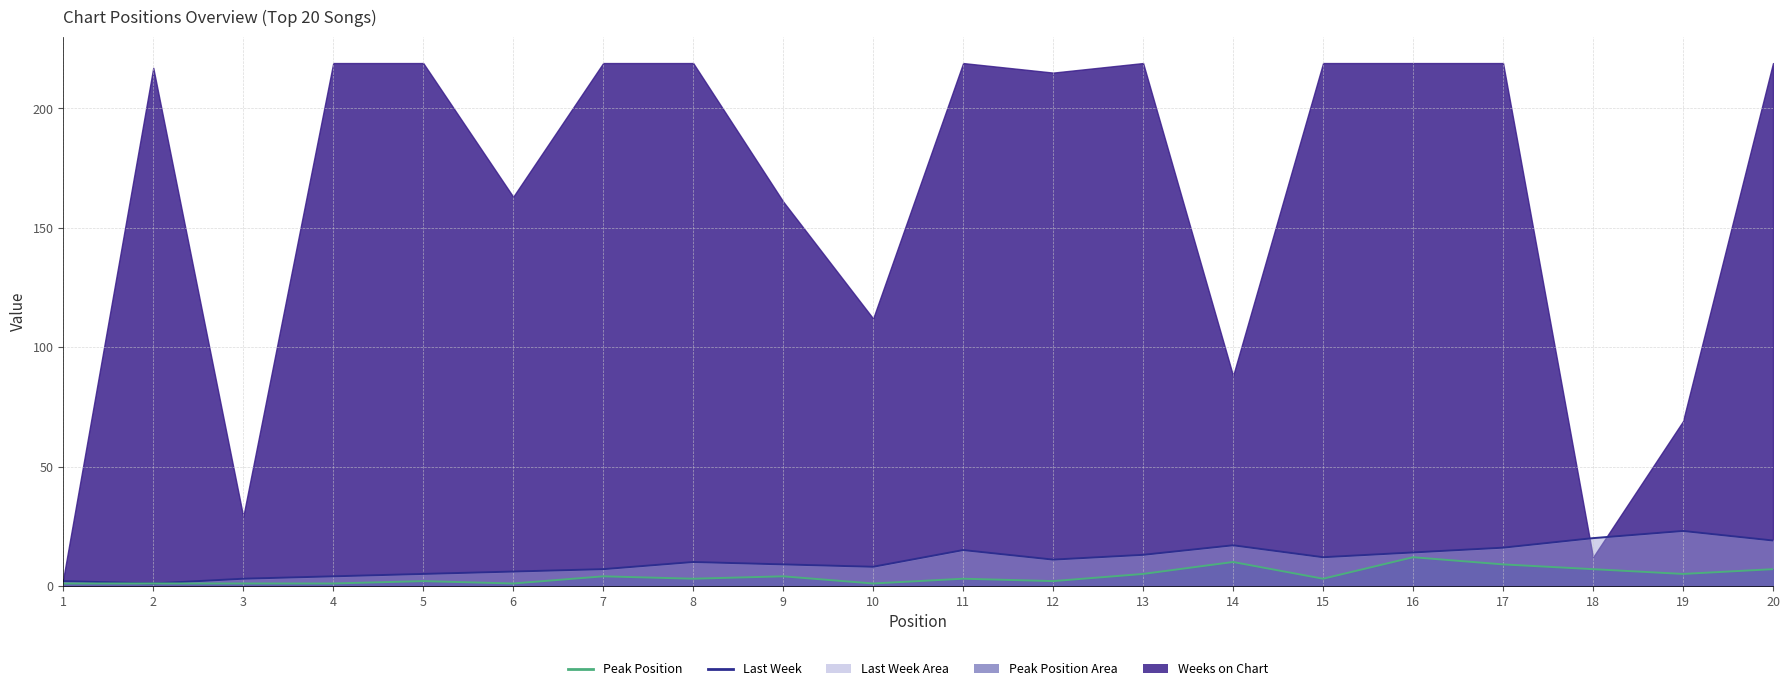

What is the value of the Peak Position point at the 15th from the left?

3